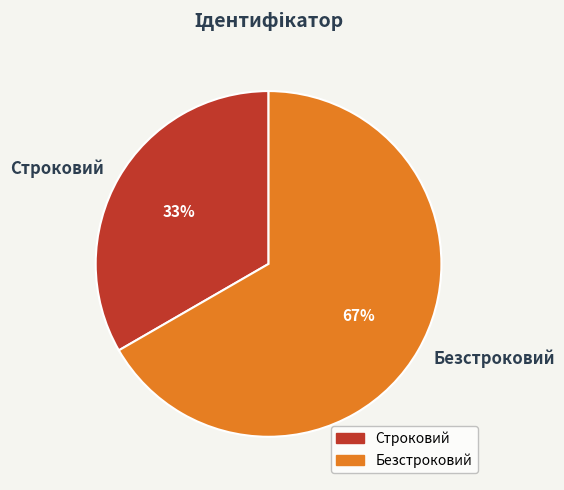

Between Безстроковий and Строковий, which is larger?

Безстроковий